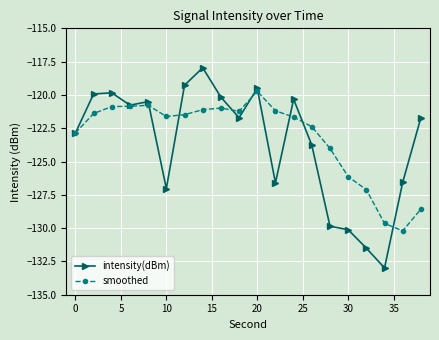

Rank the series by their maximum value, from highest to lowest.

intensity(dBm), smoothed